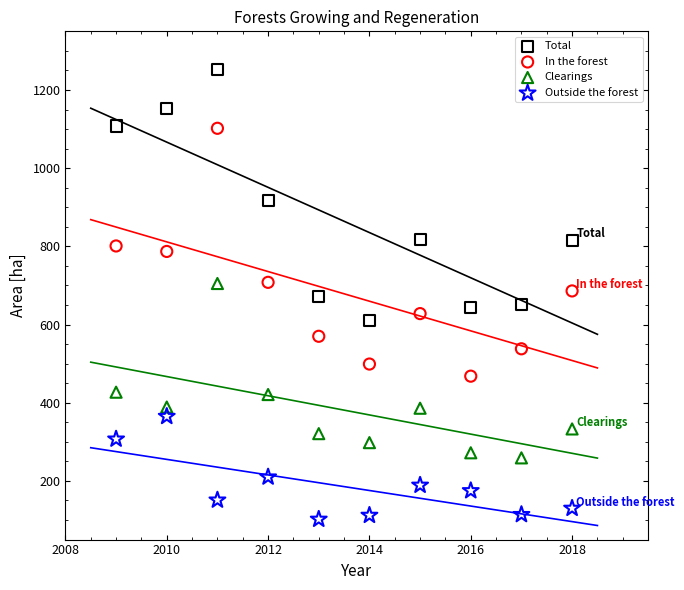

Which series reaches the maximum Y coordinate?

Total